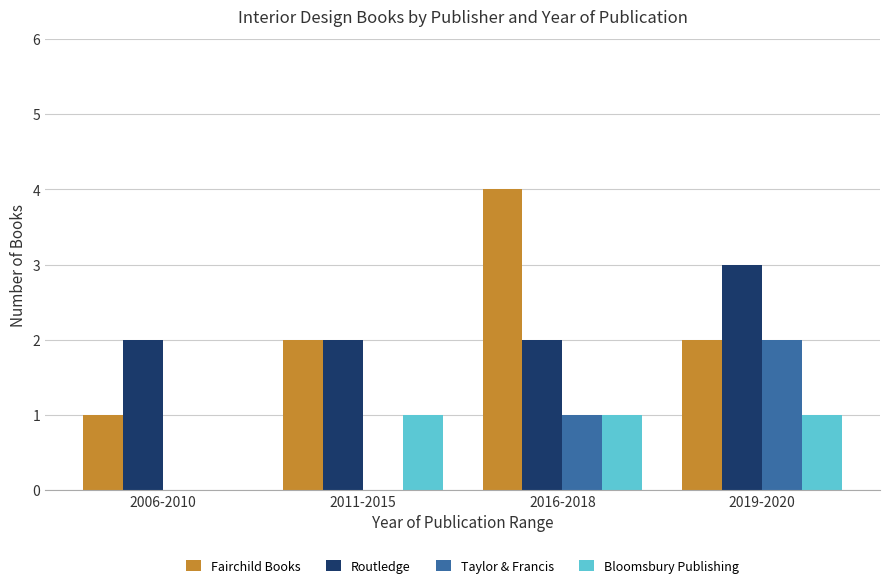

Count the number of data series in this chart.

4